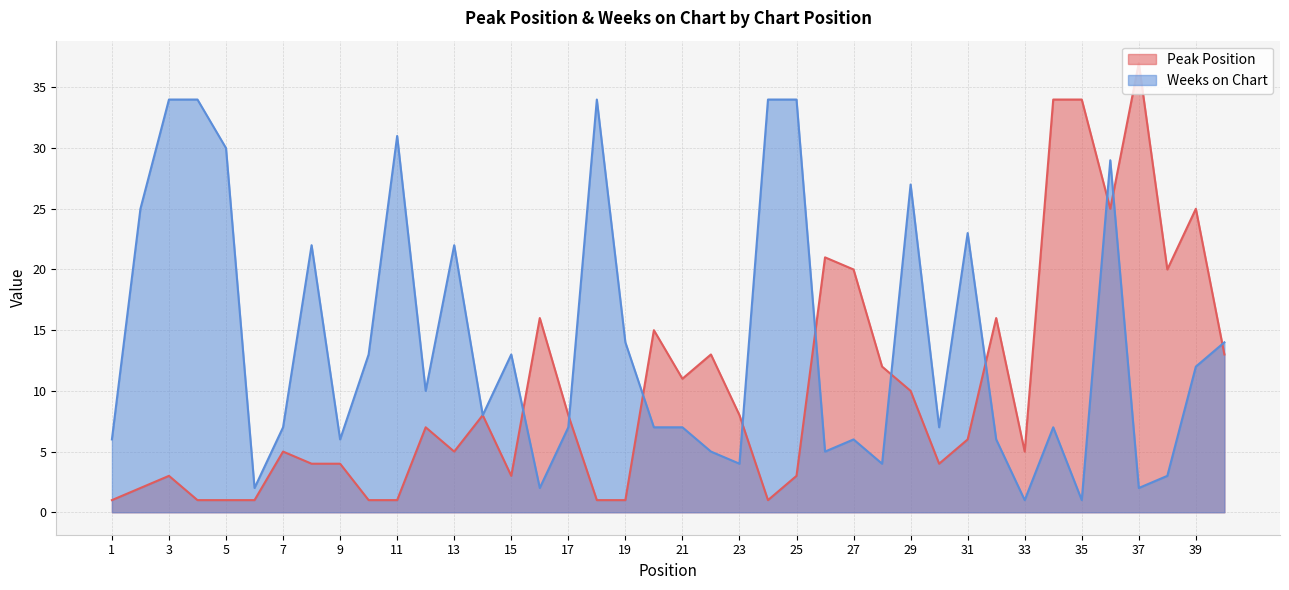

Reading left to right, what are all the values shown in this chart?

Peak Position: 1	2	3	1	1	1	5	4	4	1	1	7	5	8	3	16	8	1	1	15	11	13	8	1	3	21	20	12	10	4	6	16	5	34	34	25	37	20	25	13
Weeks on Chart: 6	25	34	34	30	2	7	22	6	13	31	10	22	8	13	2	7	34	14	7	7	5	4	34	34	5	6	4	27	7	23	6	1	7	1	29	2	3	12	14